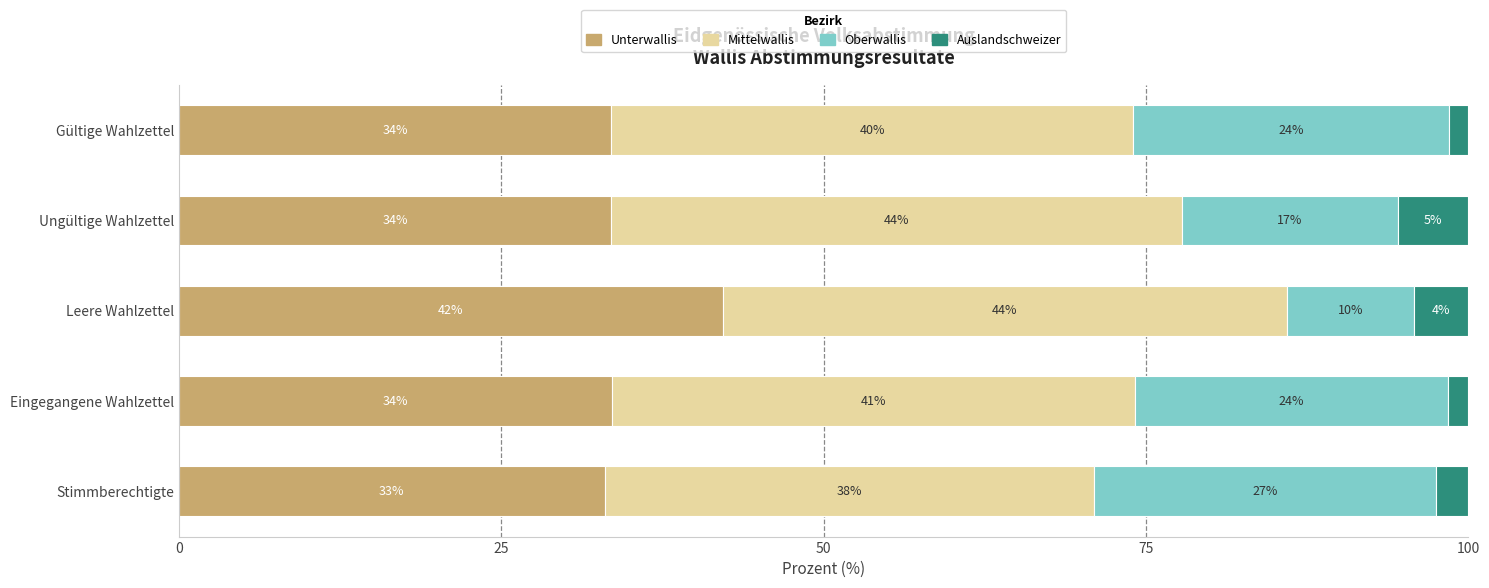

What is the value of the Auslandschweizer bar at the 4th from the left?

5.4